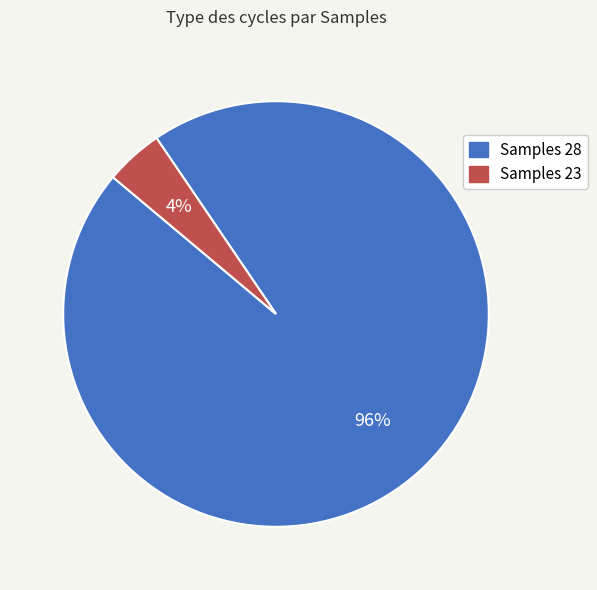

To the nearest percent, what is the average slice percentage?

50%